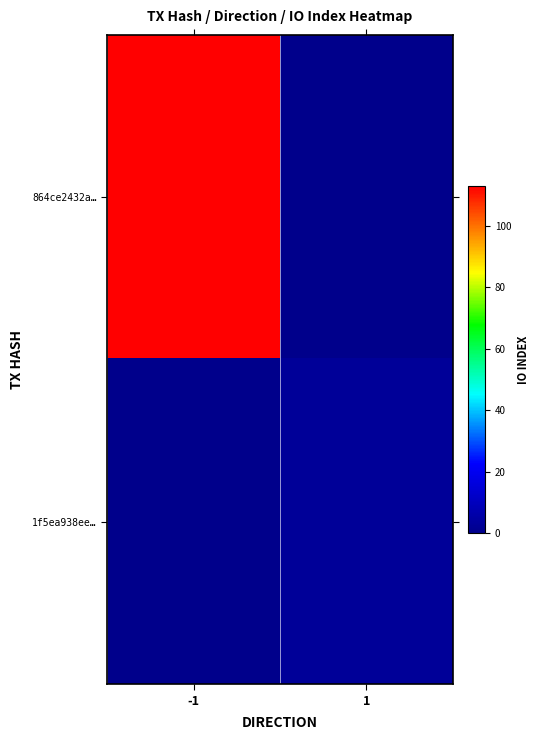

At how many categories does at least one series exceed 74?

1